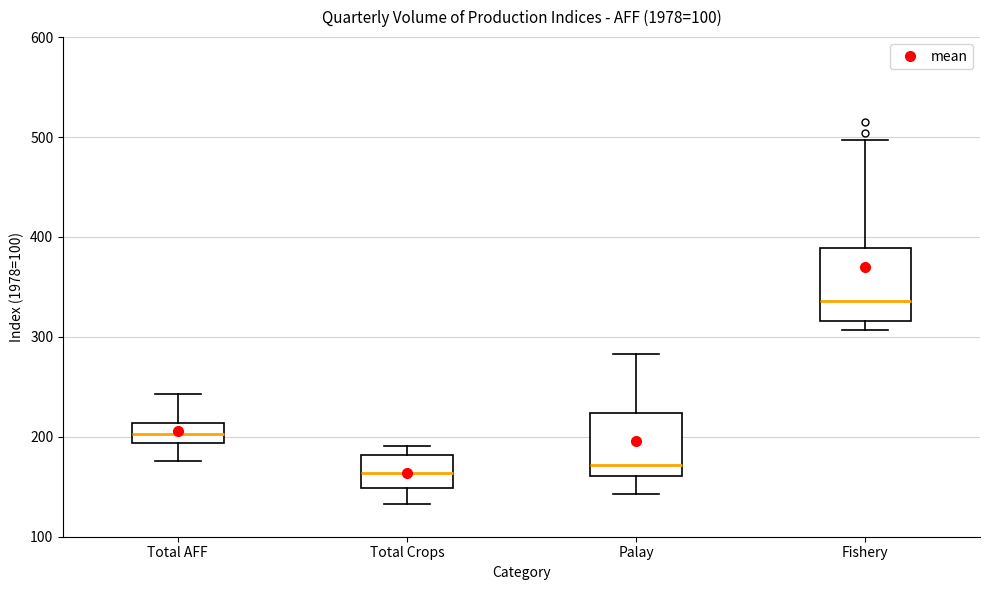

Where does the lower whisker of the box for Total AFF end on the y-axis? The values are not printed on the chart, so give them approximately, as read against the axis.

180